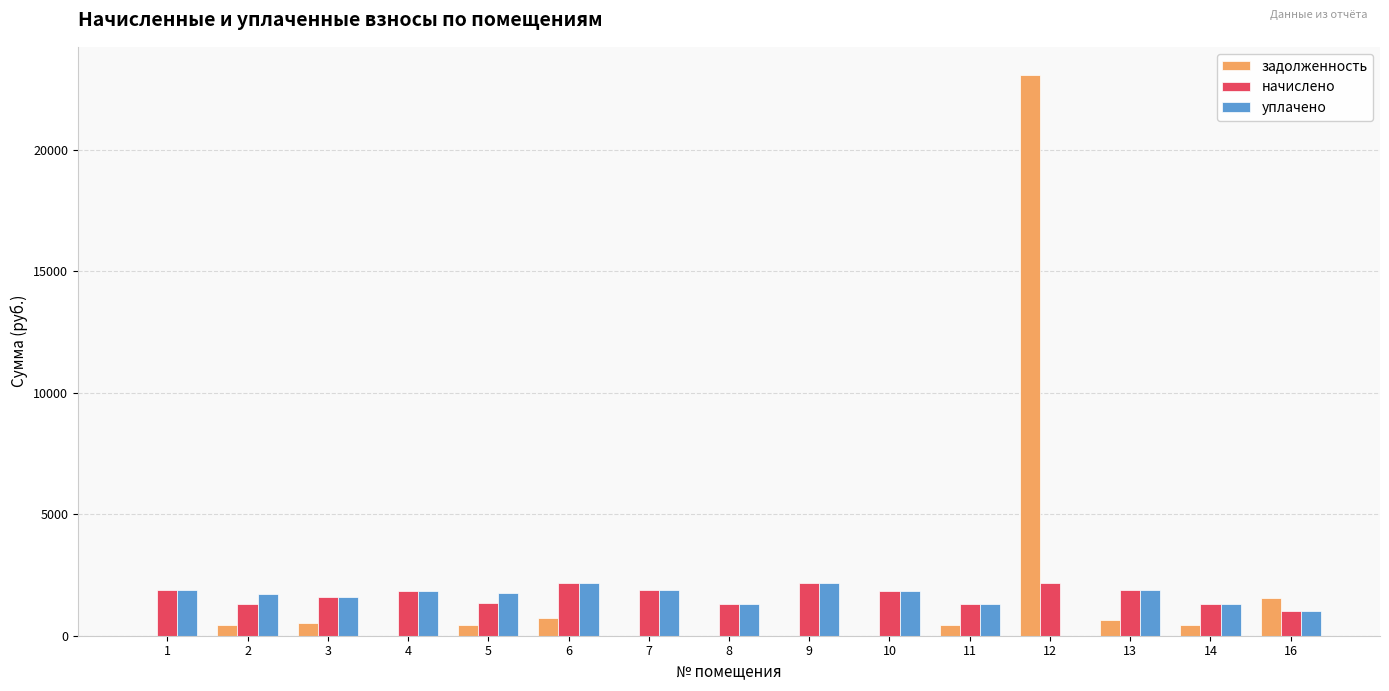

What are all the series names shown in the legend?

задолженность, начислено, уплачено